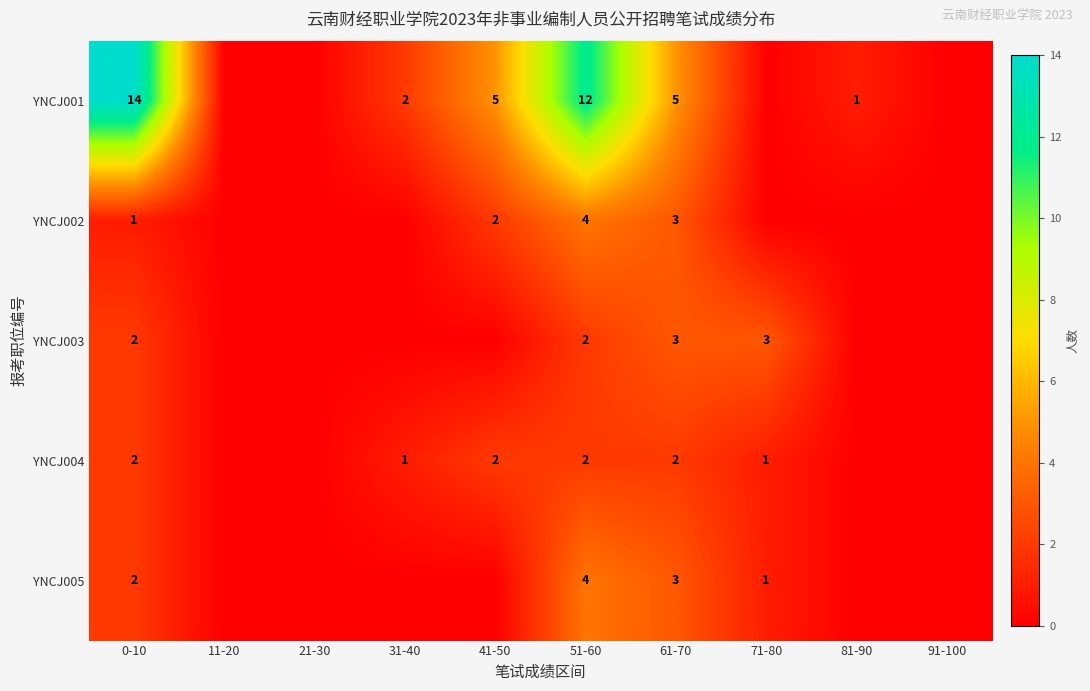

Which series changed the most between 51-60 and 61-70?

YNCJ001